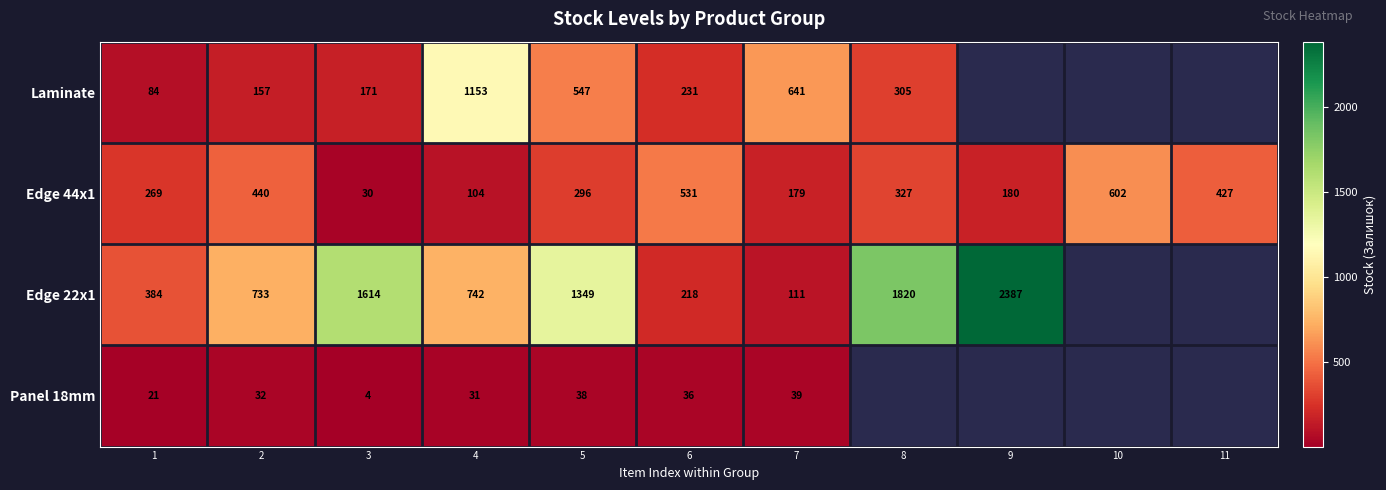

What is the spread (max minus min) of values at 7?

602